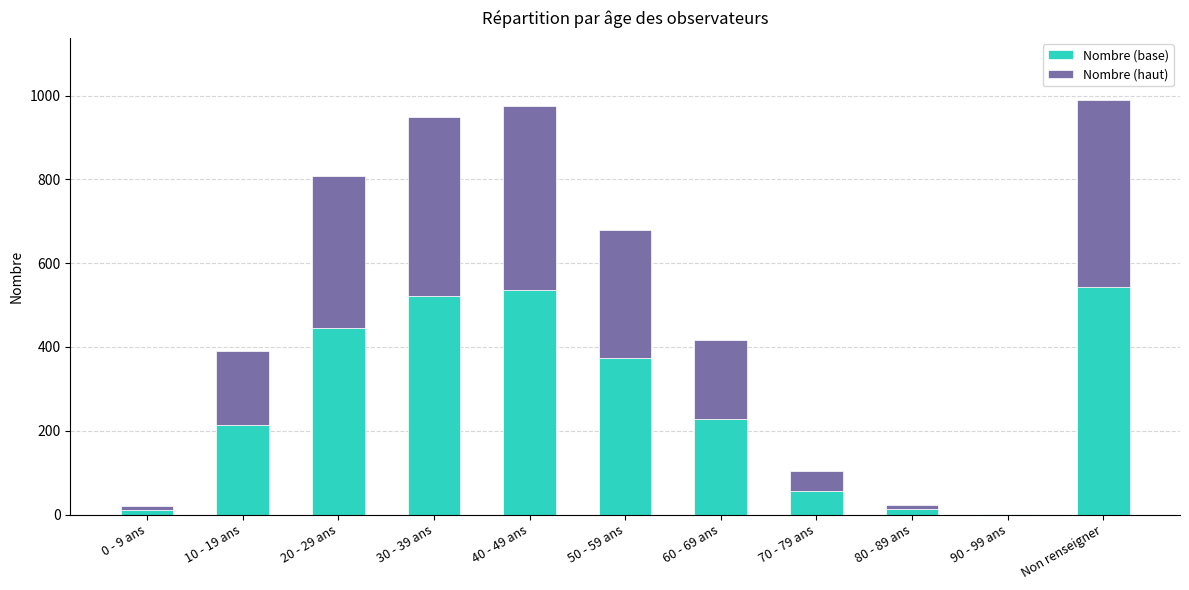

The Nombre (base) series shows 13.2 at 80 - 89 ans. True or false?

True